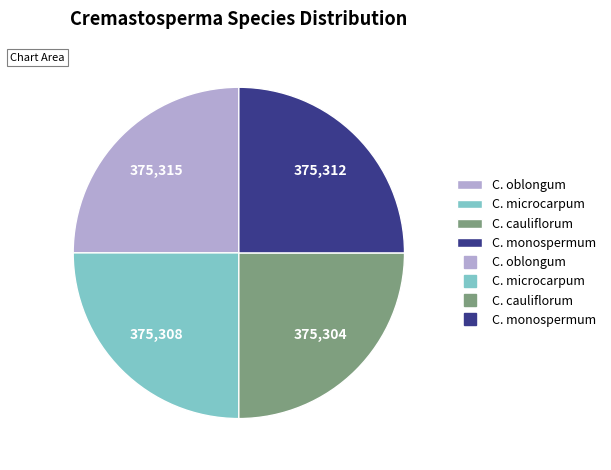

Is there a majority slice in this chart?

No